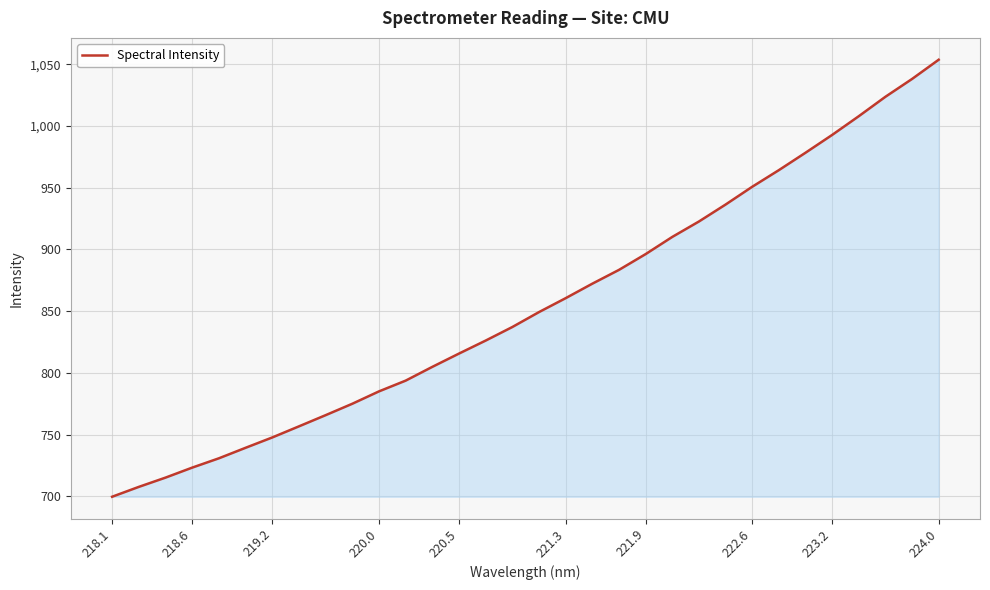

What is the difference between the maximum and minimum values?

354.2